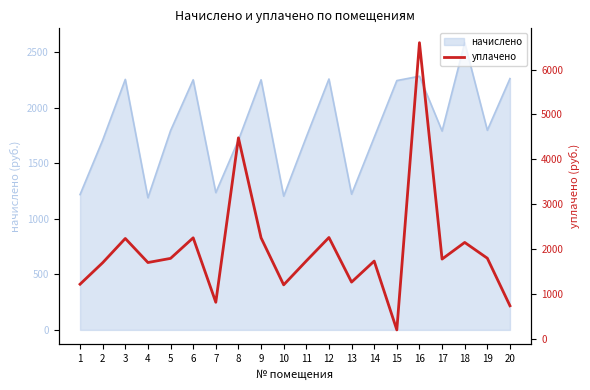

What is the change in value from 10 to 14?

+529.3